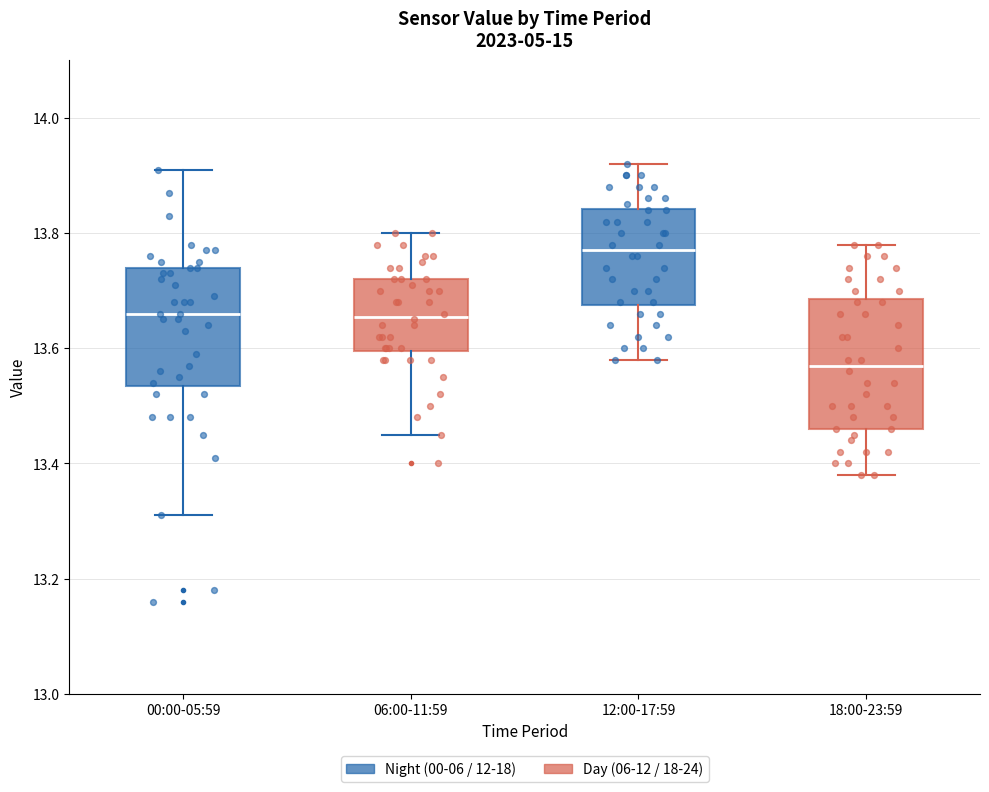

Reading left to right, transcribe this box plot: for each box, give where its median line is, the range the box spans, and where its two whiskers end, as read against the y-axis. The values are not printed on the chart, so give them approximately, as read against the axis.

00:00-05:59: median 13.66, box 13.54 to 13.74, whiskers 13.32 to 13.92
06:00-11:59: median 13.66, box 13.60 to 13.72, whiskers 13.46 to 13.80
12:00-17:59: median 13.78, box 13.68 to 13.84, whiskers 13.58 to 13.92
18:00-23:59: median 13.58, box 13.46 to 13.68, whiskers 13.38 to 13.78